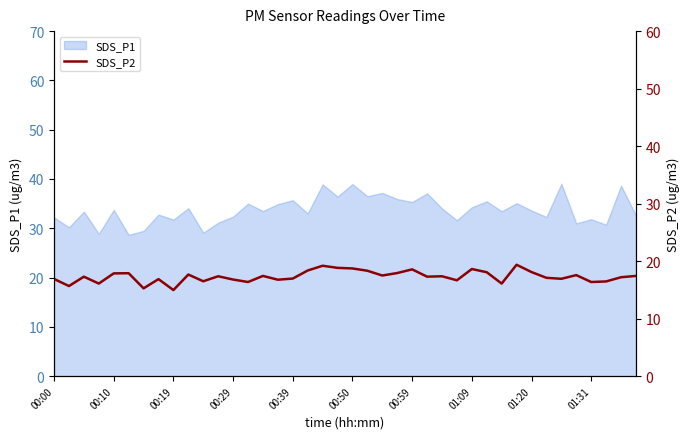

What is the value of the 36th point from the left?

17.6